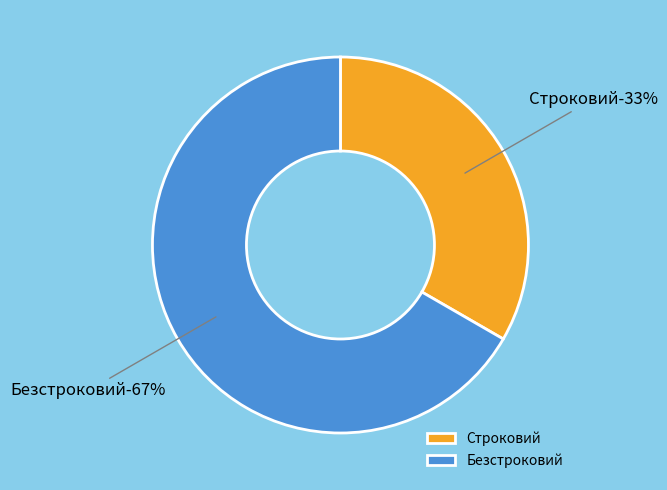

What portion of the pie excludes Безстроковий?

33.3%